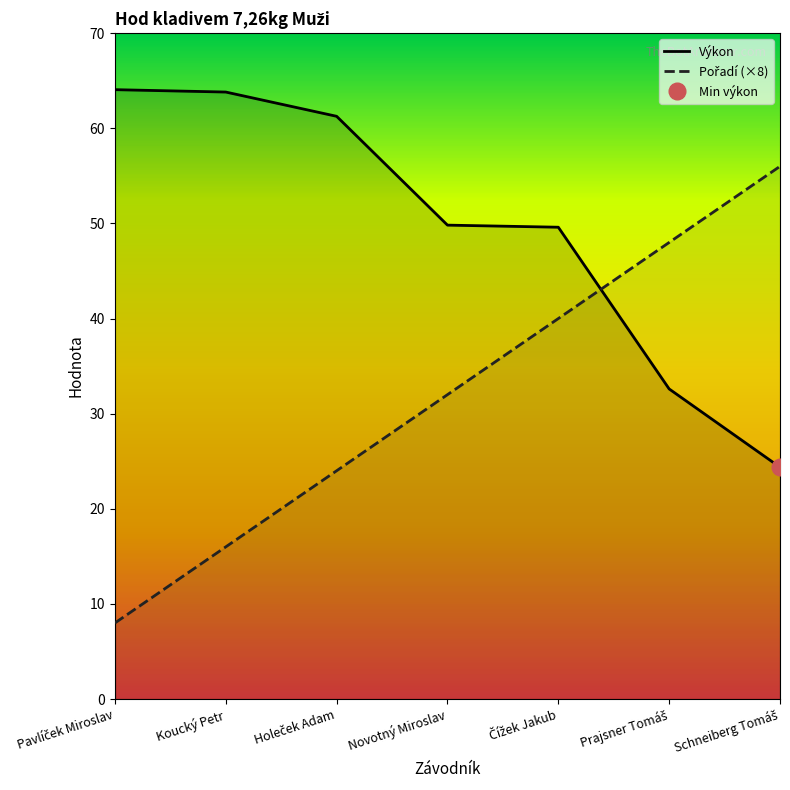

At which label does Výkon first exceed 49?

Pavlíček Miroslav